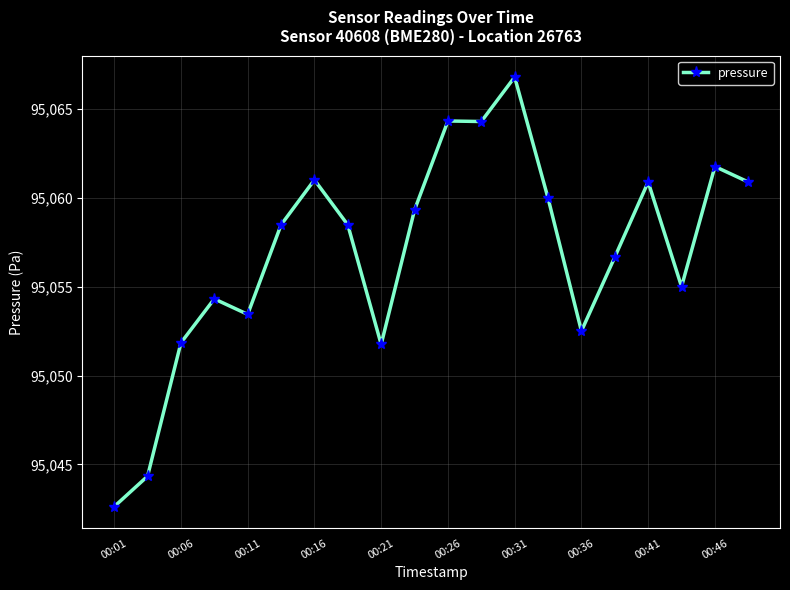

How many data points are less than 95058?

9